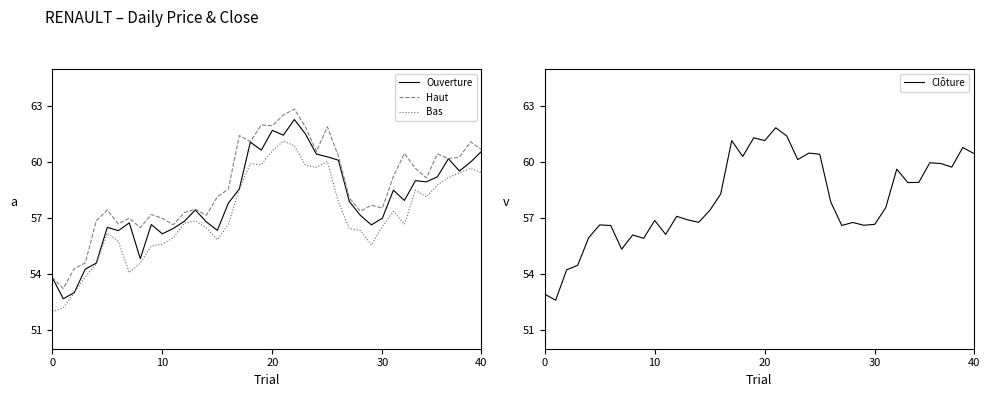

What is the highest value of the Haut series?

62.9